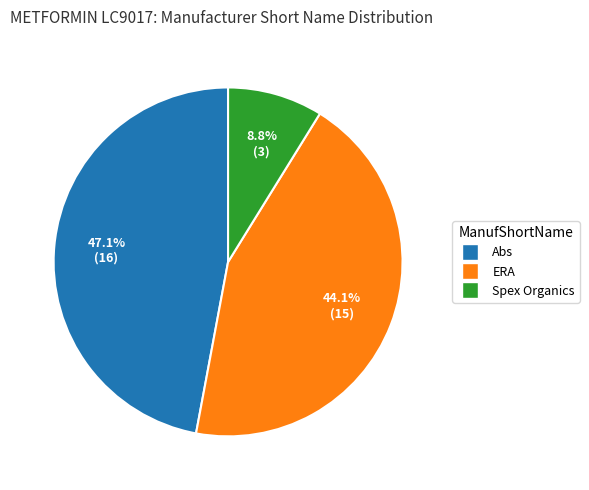

Is there a majority slice in this chart?

No